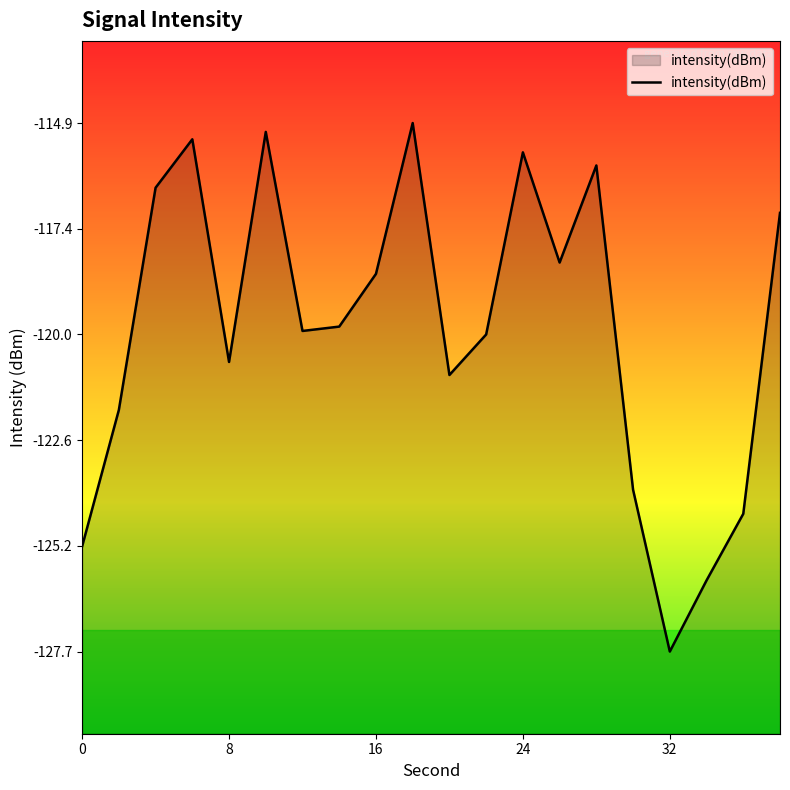

True or false: the data has more than 1 interior local peaks.

True